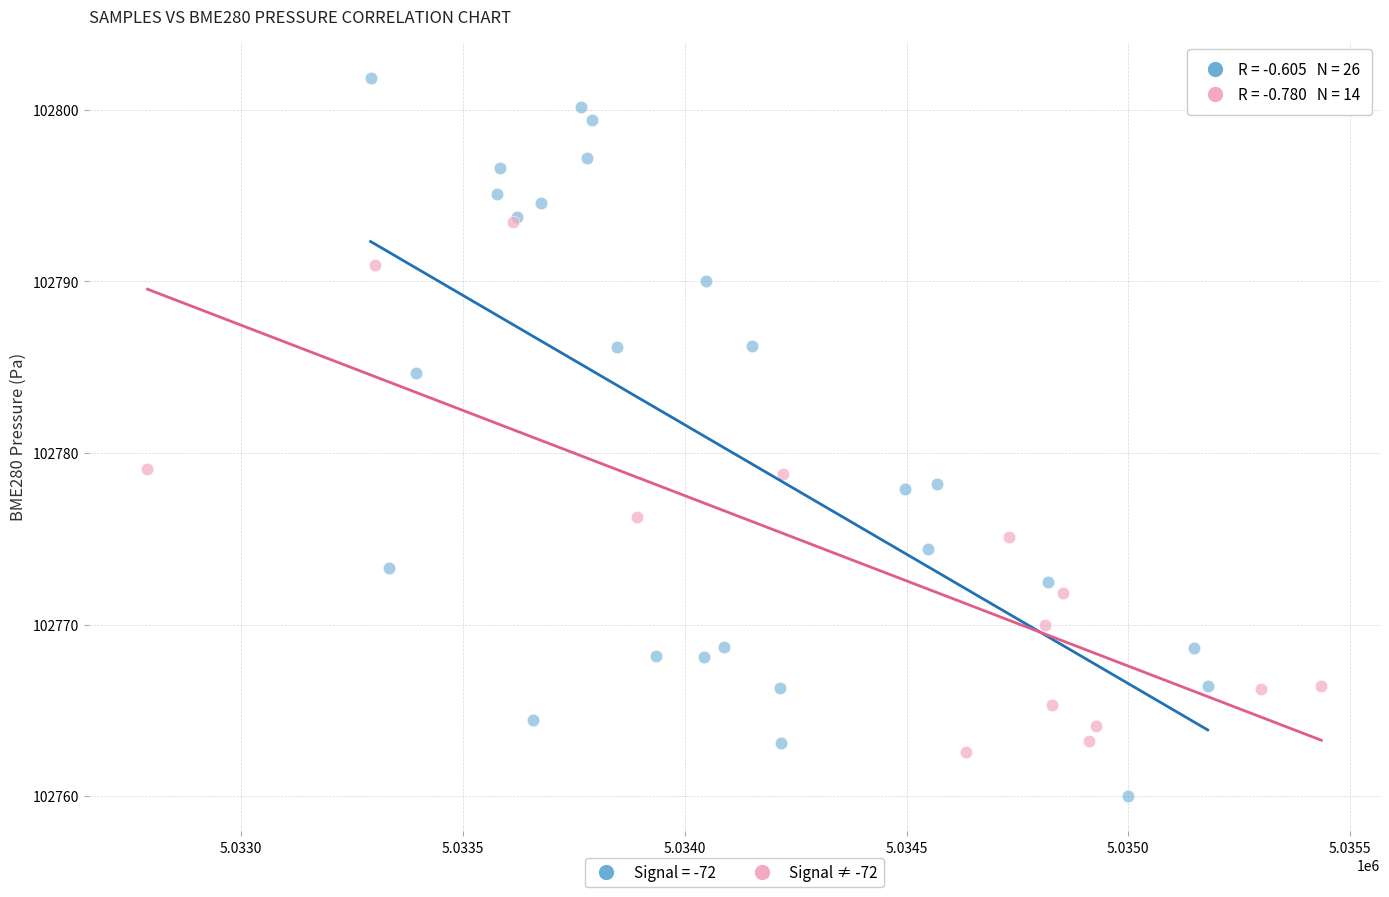

Which series reaches the maximum Y coordinate?

Signal = -72